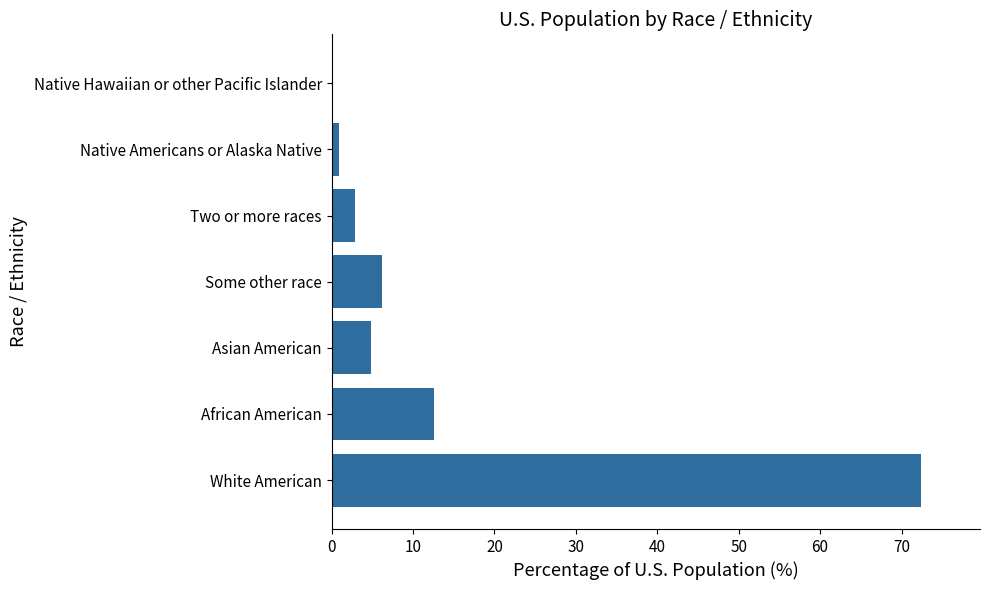

The chart shows a value of 101.3 at White American. True or false?

False